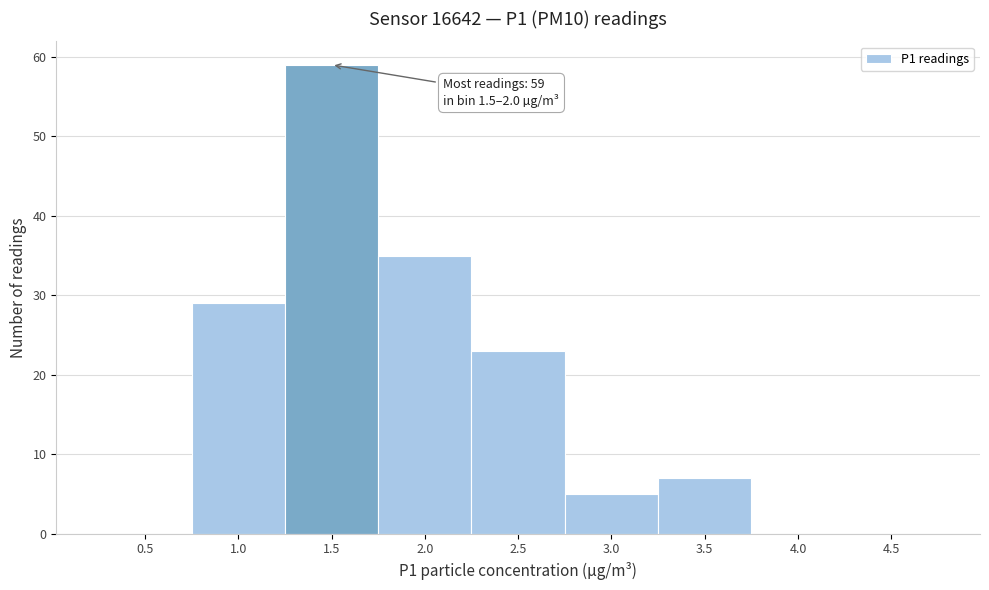

Reading right to left, transcribe all the data shown in this chart.

4.5=0	4.0=0	3.5=7	3.0=5	2.5=23	2.0=35	1.5=59	1.0=29	0.5=0